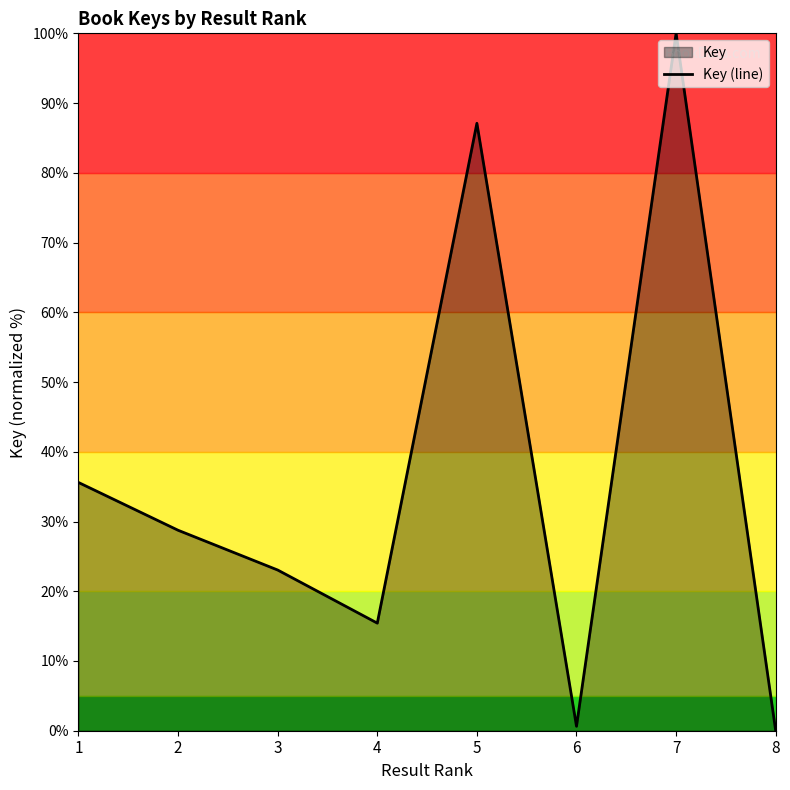

What is the difference between the maximum and minimum values?

100.0